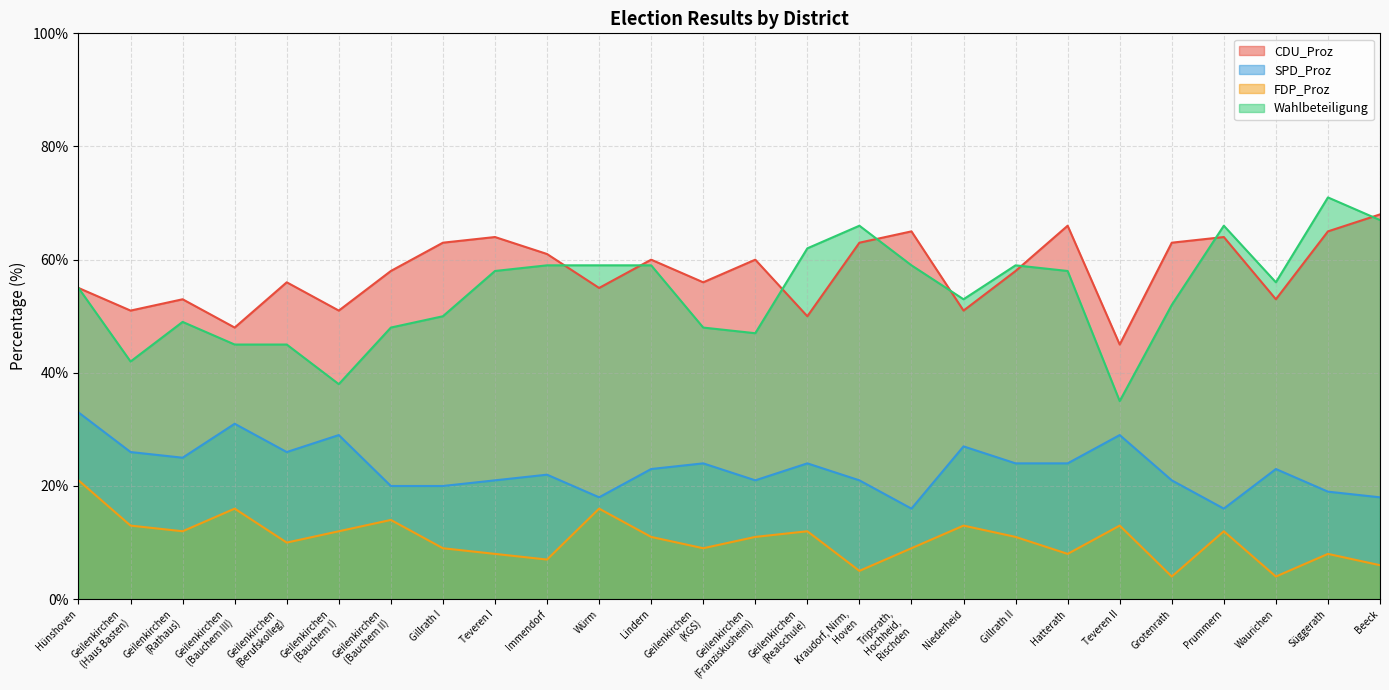

How many values in the FDP_Proz series exceed 11?

11